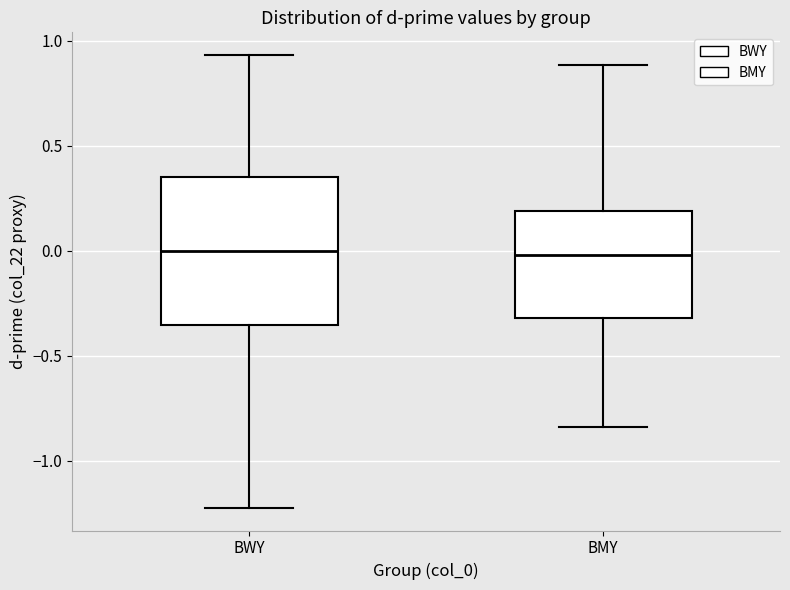

Reading left to right, read every box against the y-axis: the position of its median line, the range the box covers, and the ends of its whiskers. The values are not printed on the chart, so give them approximately, as read against the axis.

BWY: median 0.00, box -0.35 to 0.35, whiskers -1.20 to 0.95
BMY: median 0.00, box -0.30 to 0.20, whiskers -0.85 to 0.90